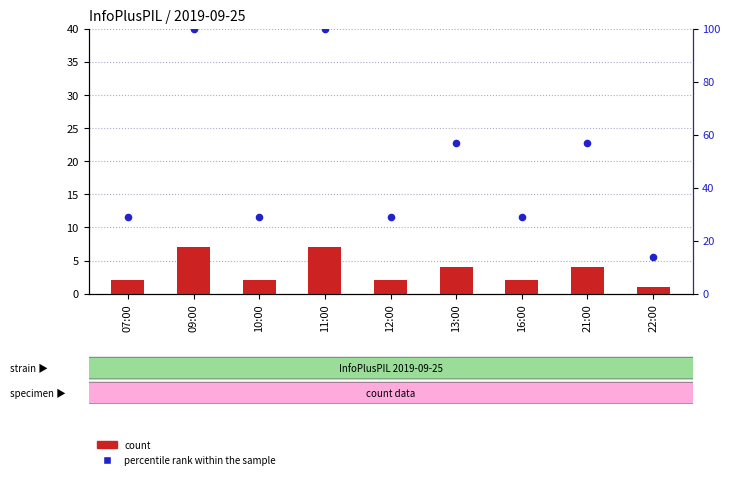

Which series contains the highest Y value?

percentile rank within the sample